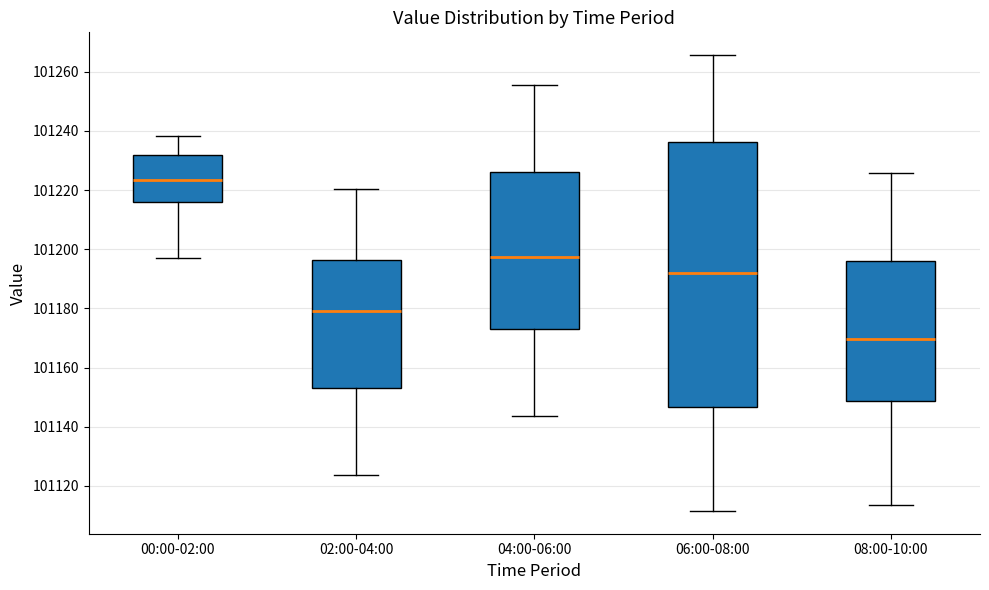

Reading left to right, read every box against the y-axis: the position of its median line, the range the box covers, and the ends of its whiskers. The values are not printed on the chart, so give them approximately, as read against the axis.

00:00-02:00: median 101224, box 101216 to 101232, whiskers 101196 to 101238
02:00-04:00: median 101178, box 101152 to 101196, whiskers 101124 to 101220
04:00-06:00: median 101198, box 101174 to 101226, whiskers 101144 to 101256
06:00-08:00: median 101192, box 101146 to 101236, whiskers 101112 to 101266
08:00-10:00: median 101170, box 101148 to 101196, whiskers 101114 to 101226